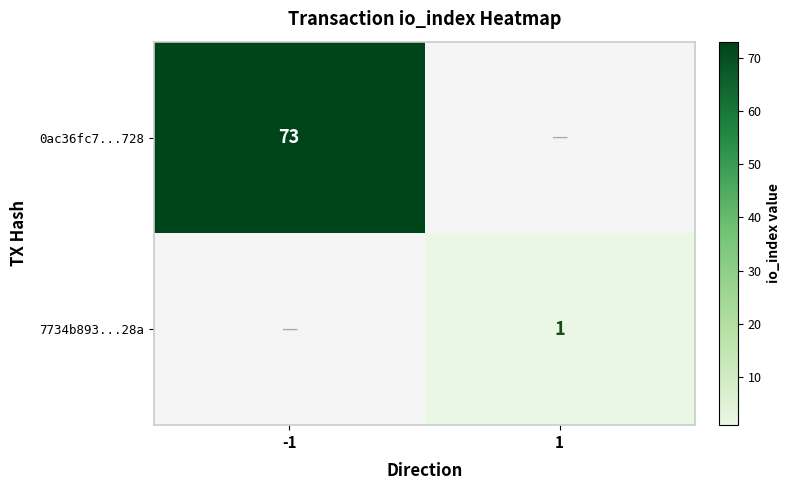

The 0ac36fc7...728 series shows 73 at -1. True or false?

True